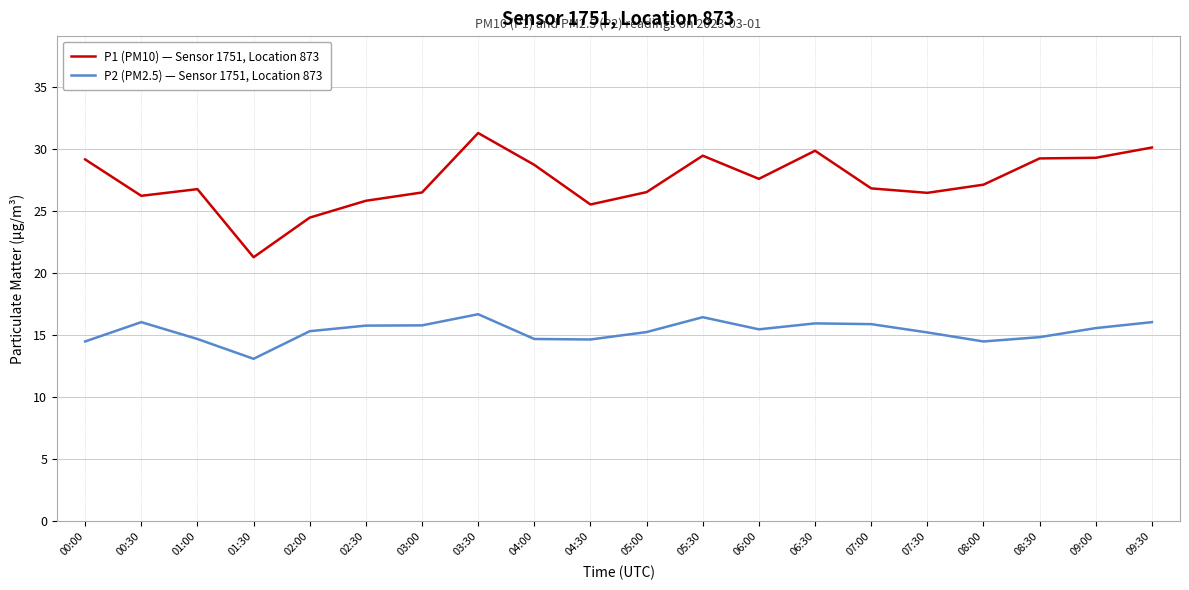

Which label corresponds to the smallest value in the chart?

01:30